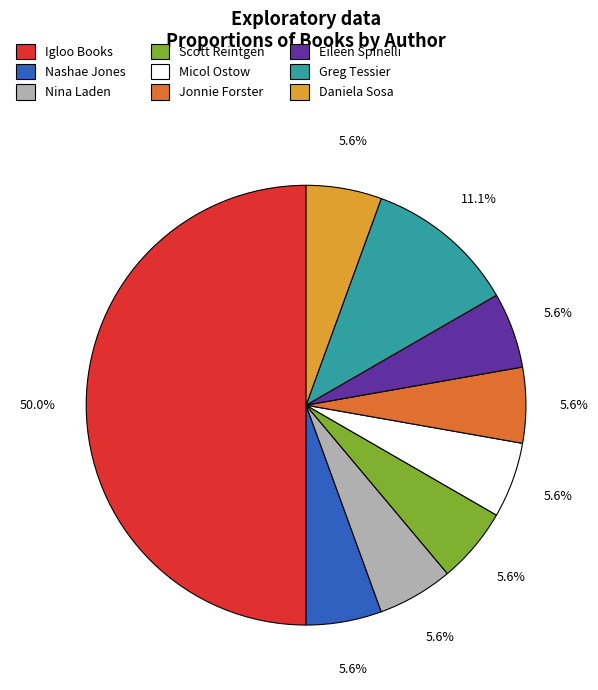

Is Micol Ostow the majority of the pie?

No